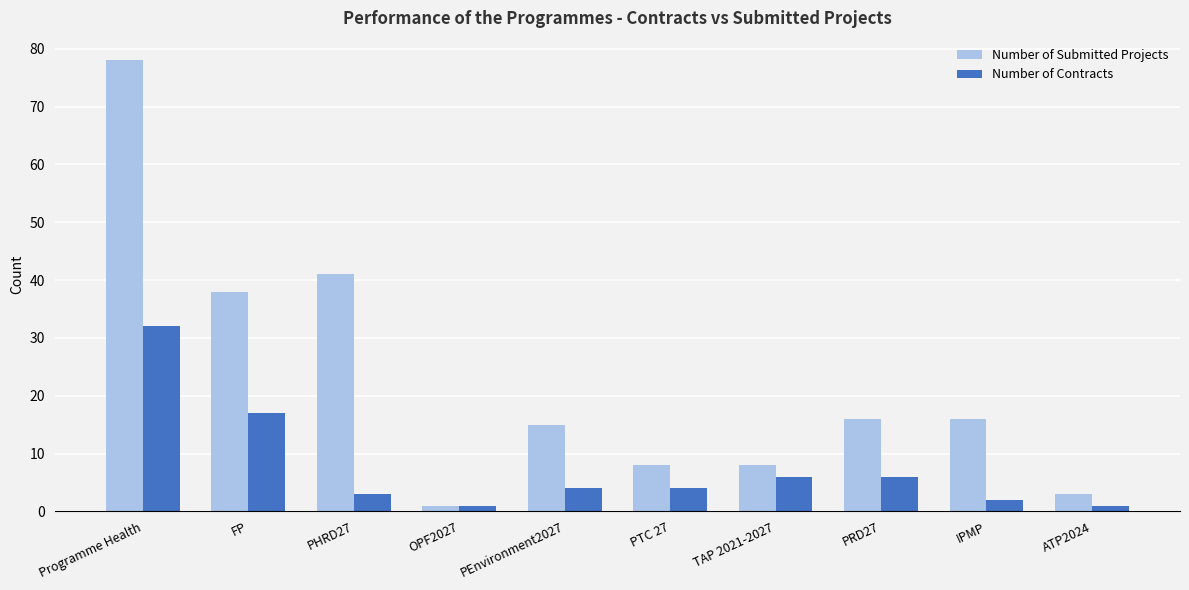

True or false: Number of Submitted Projects has a value of 8 at PTC 27.

True